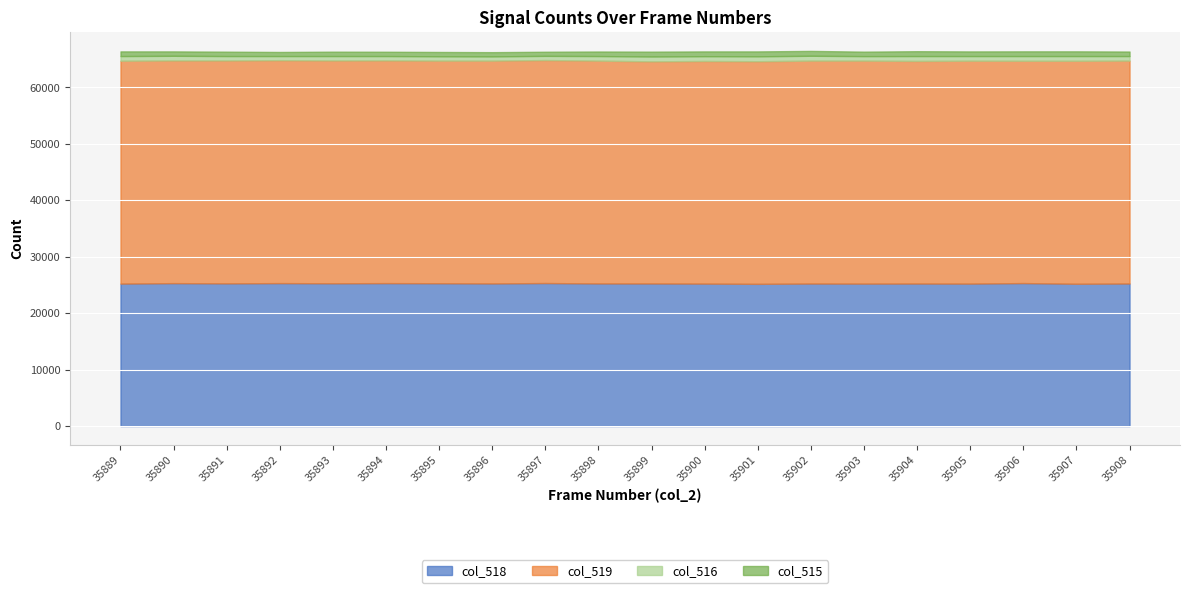

Between 35894 and 35892, which is larger?

35892